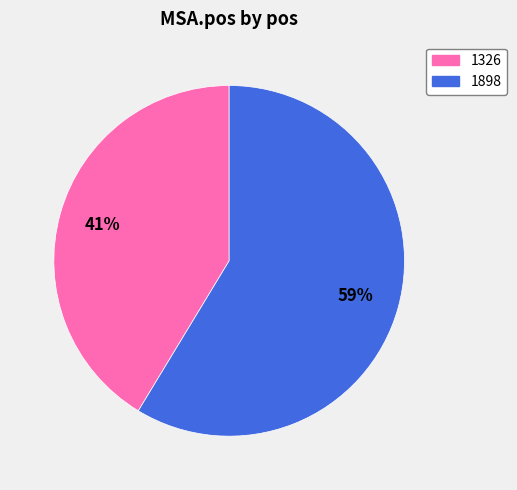

What is the ratio of the value at 1326 to the value at 1898?

0.7